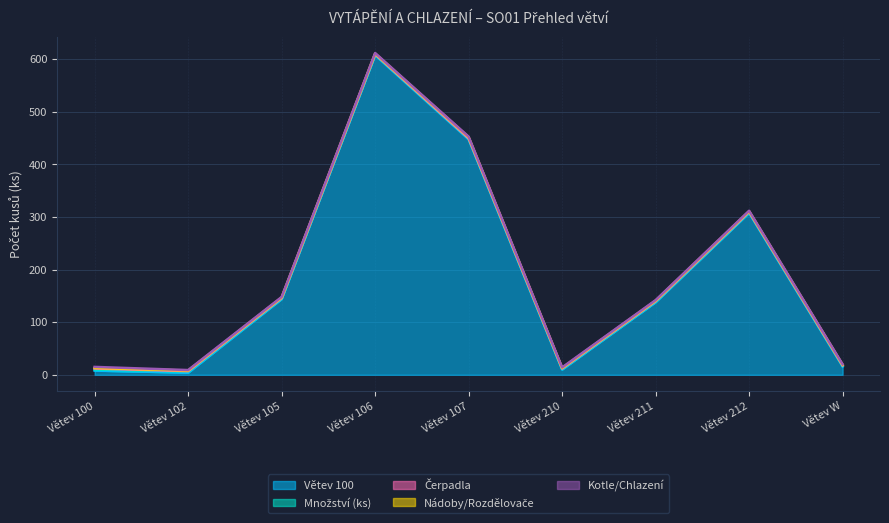

Which series has the largest total across all categories?

Větev 100